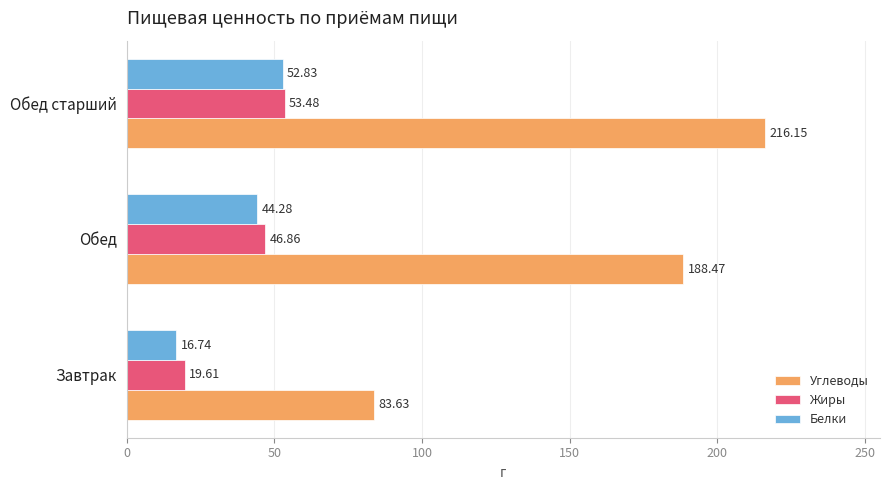

At how many categories does at least one series exceed 83?

3